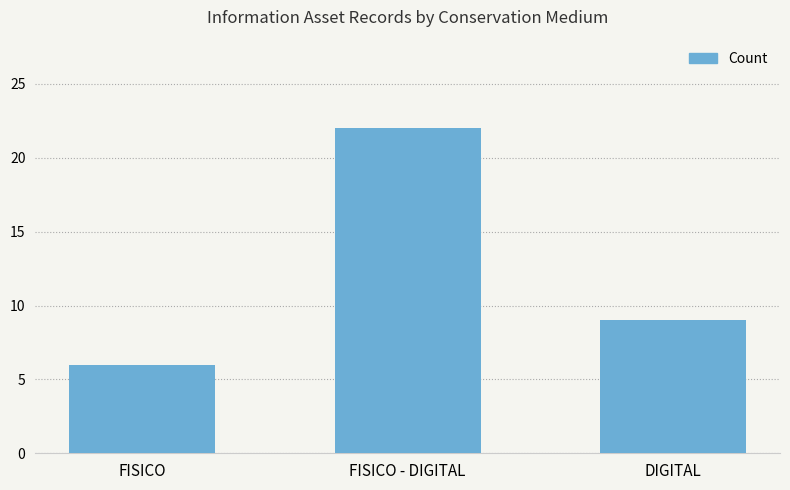

How many bars are there in total?

3